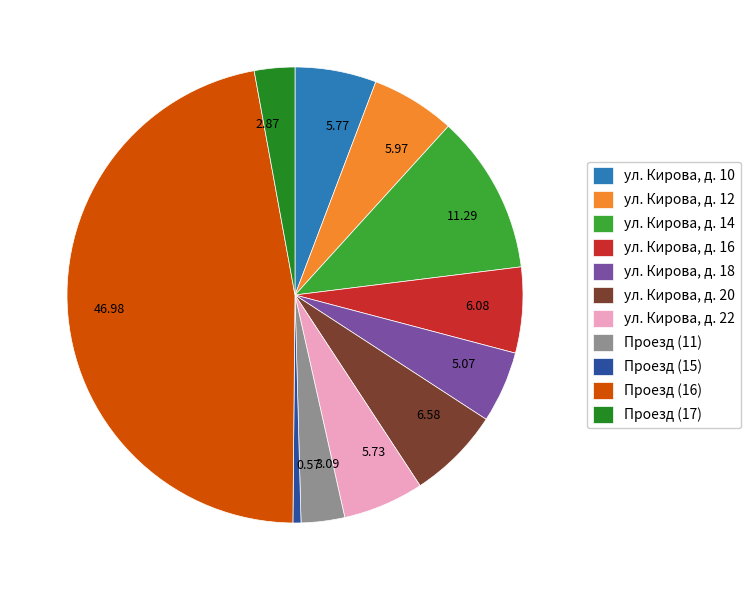

Do 6.08 and 5.73 together represent more than half of the pie?

No